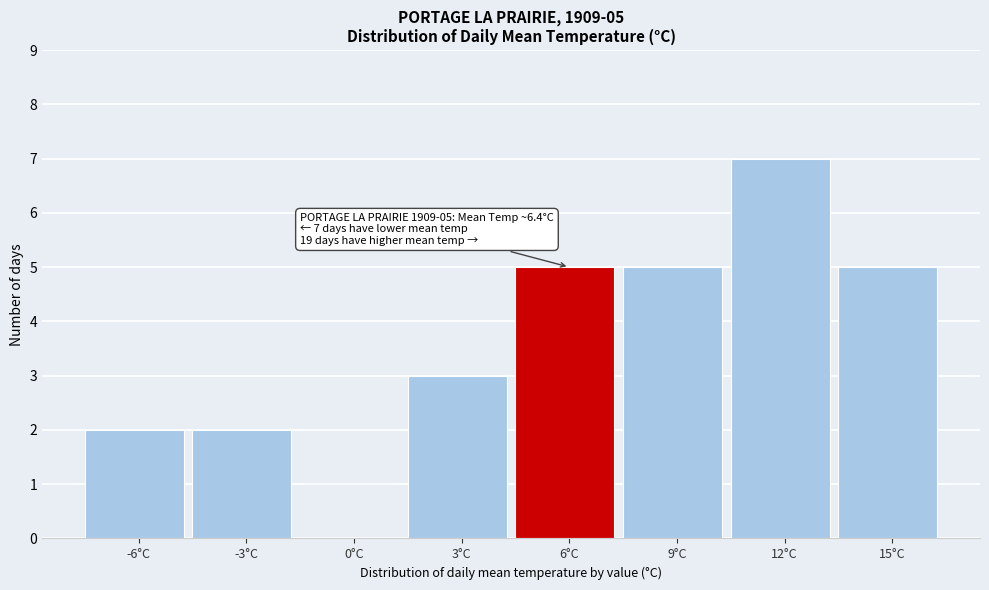

Reading left to right, extract all data points from this chart.

-6°C=2	-3°C=2	0°C=0	3°C=3	6°C=5	9°C=5	12°C=7	15°C=5